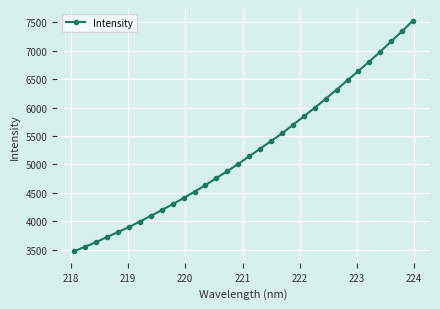

What is the smallest value displayed?

3469.6